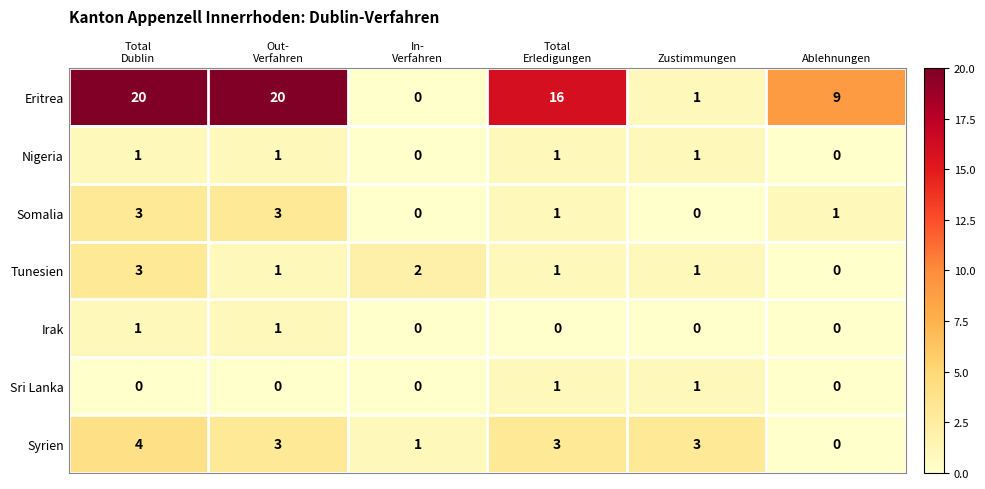

What is the sum of all Somalia values?

8